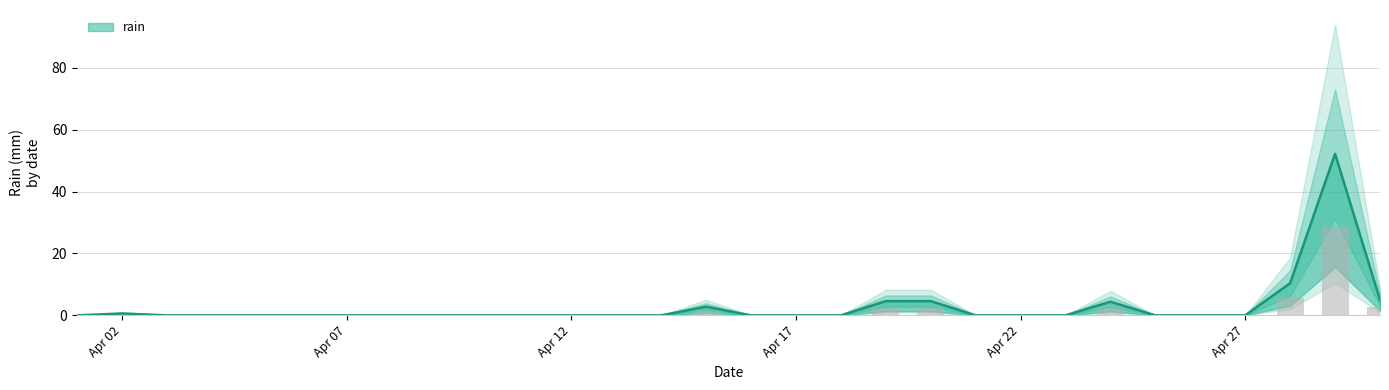

How many bars are there in total?

30